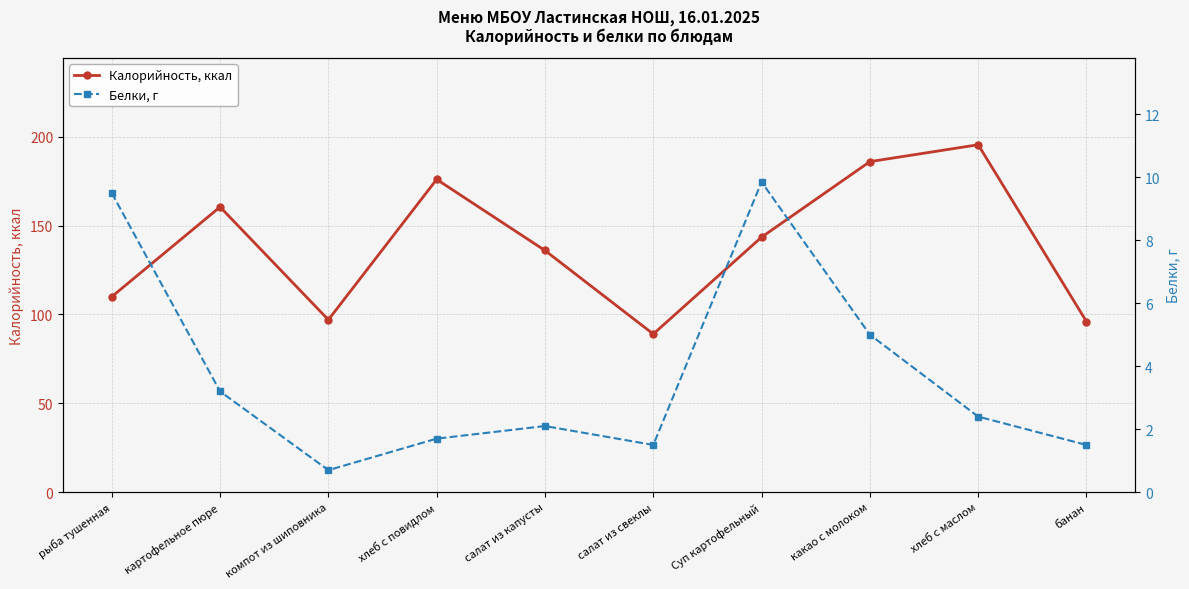

Read the Калорийность, ккал value at хлеб с повидлом.

176.0